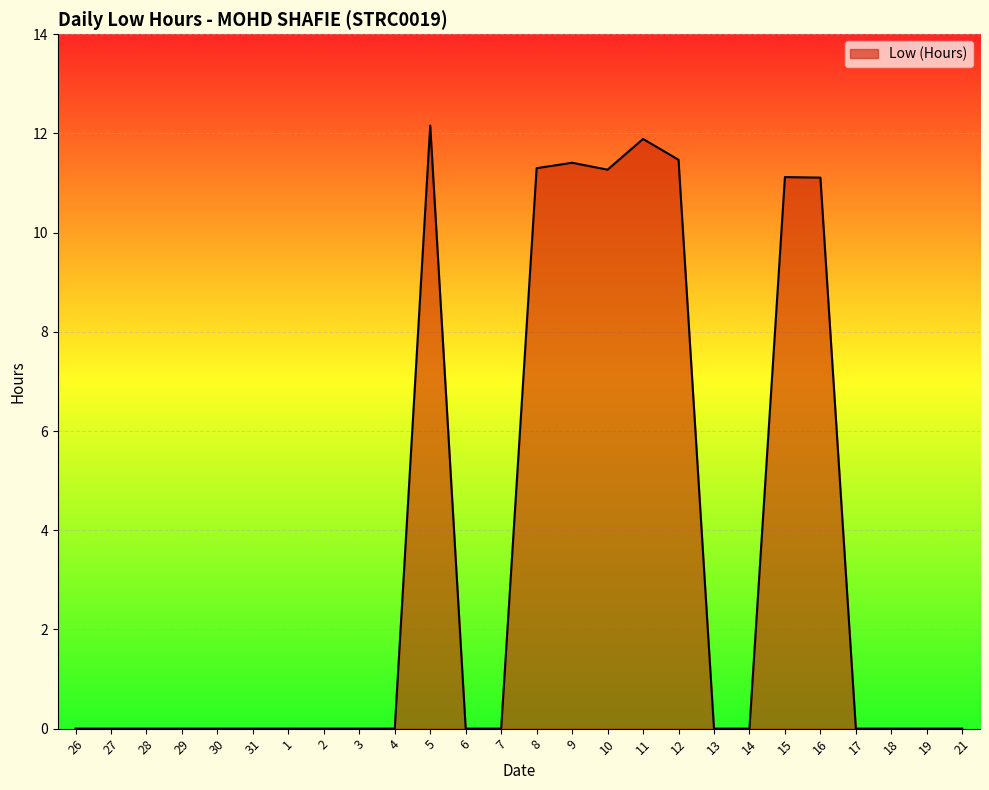

Reading left to right, what are all the values shown in this chart?

0.0	0.0	0.0	0.0	0.0	0.0	0.0	0.0	0.0	0.0	12.2	0.0	0.0	11.3	11.4	11.3	11.9	11.5	0.0	0.0	11.1	11.1	0.0	0.0	0.0	0.0